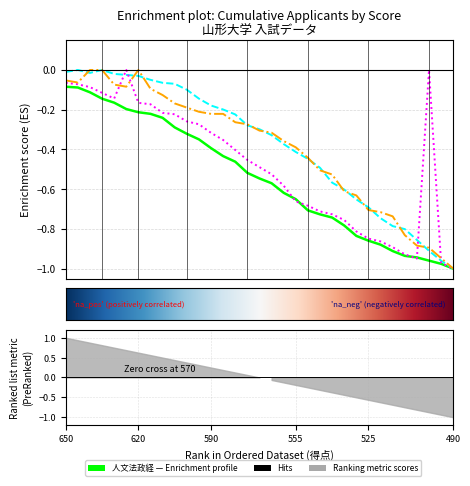

What is the spread (max minus min) of values at 590?

0.2